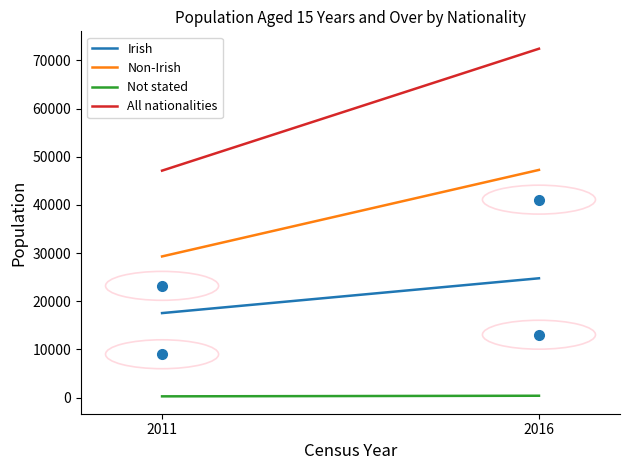

What is the difference between the highest and lowest values at 2011?

46848